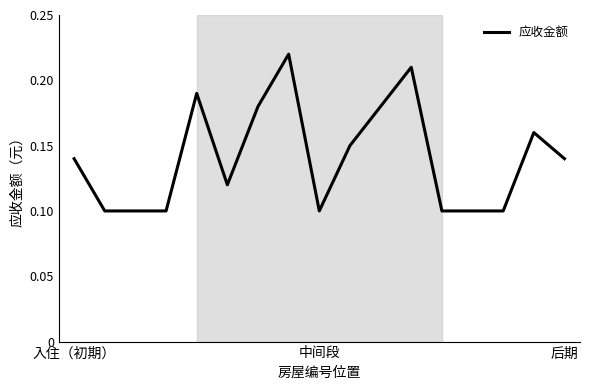

Reading right to left, what are all the values shown in this chart?

0.1	0.2	0.1	0.1	0.1	0.2	0.2	0.1	0.1	0.2	0.2	0.1	0.2	0.1	0.1	0.1	0.1